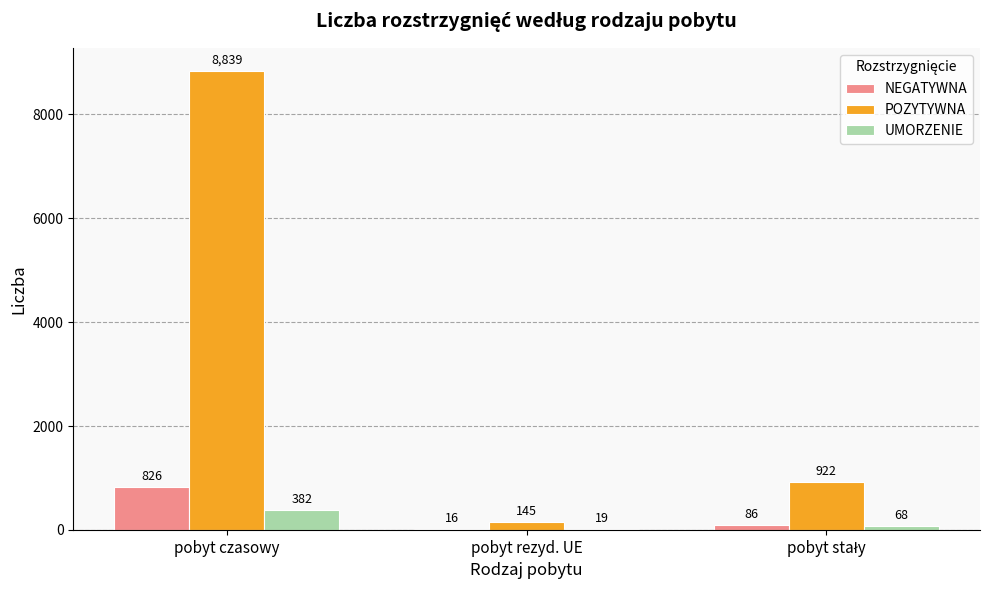

What is the maximum value for NEGATYWNA?

826